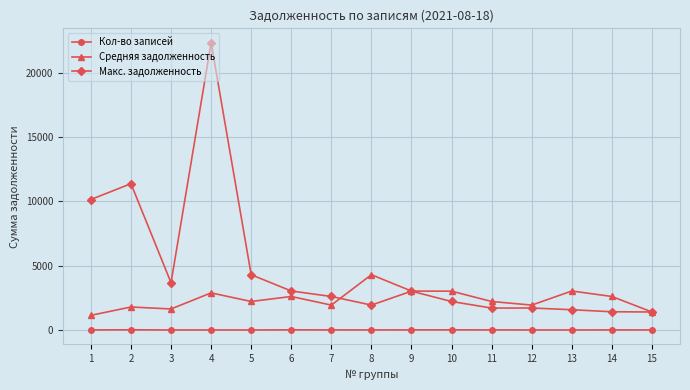

True or false: Макс. задолженность has more than 2 interior local peaks.

True